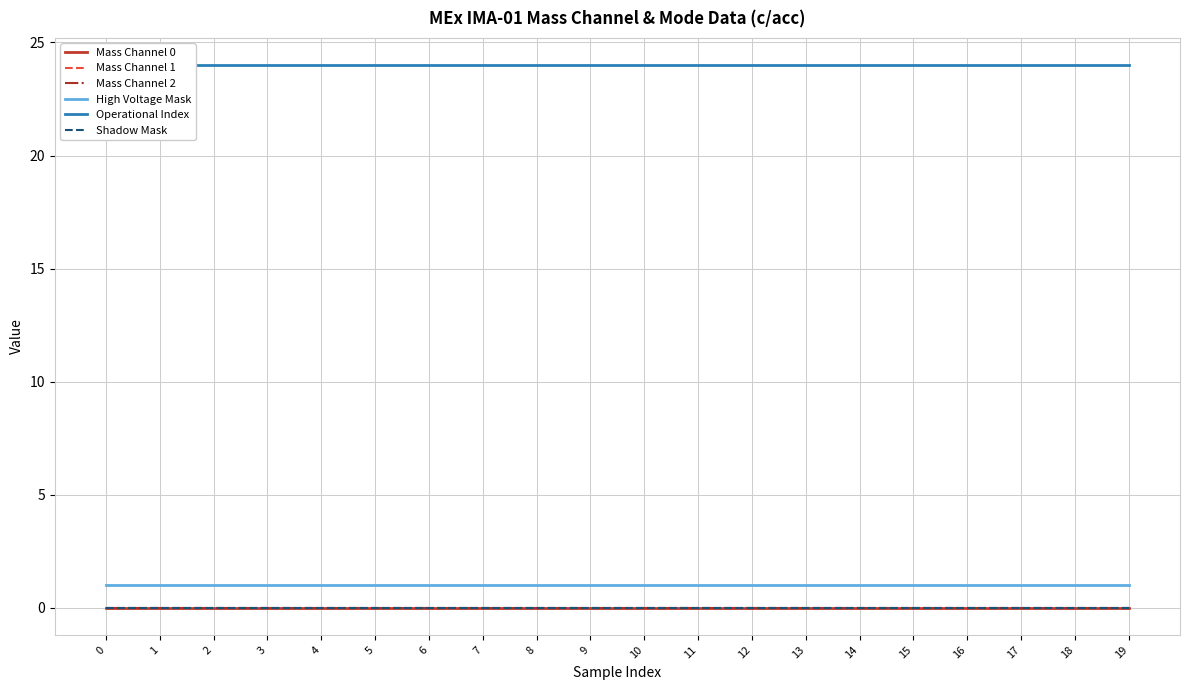

What is the spread (max minus min) of values at 14?

24